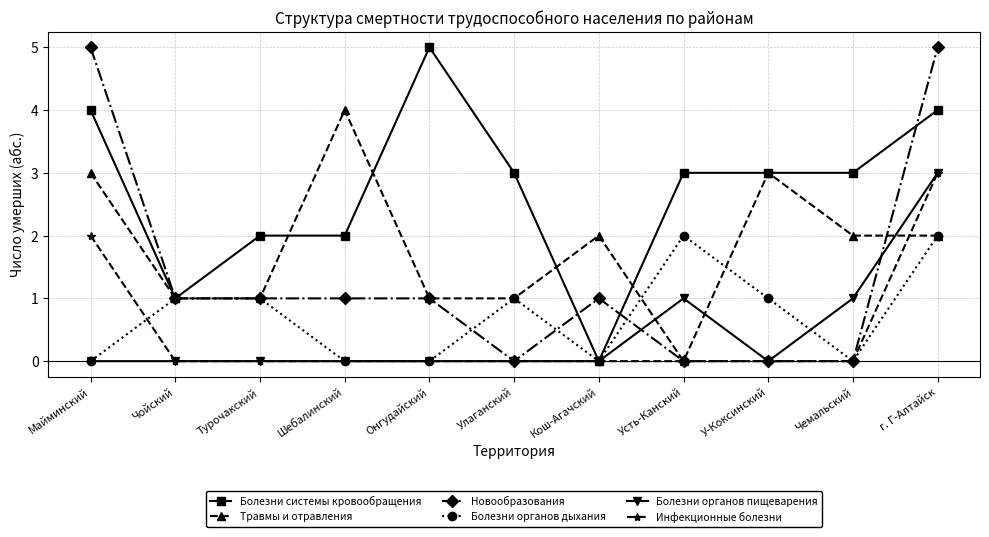

How many Болезни органов пищеварения values are between 0 and 1?

10